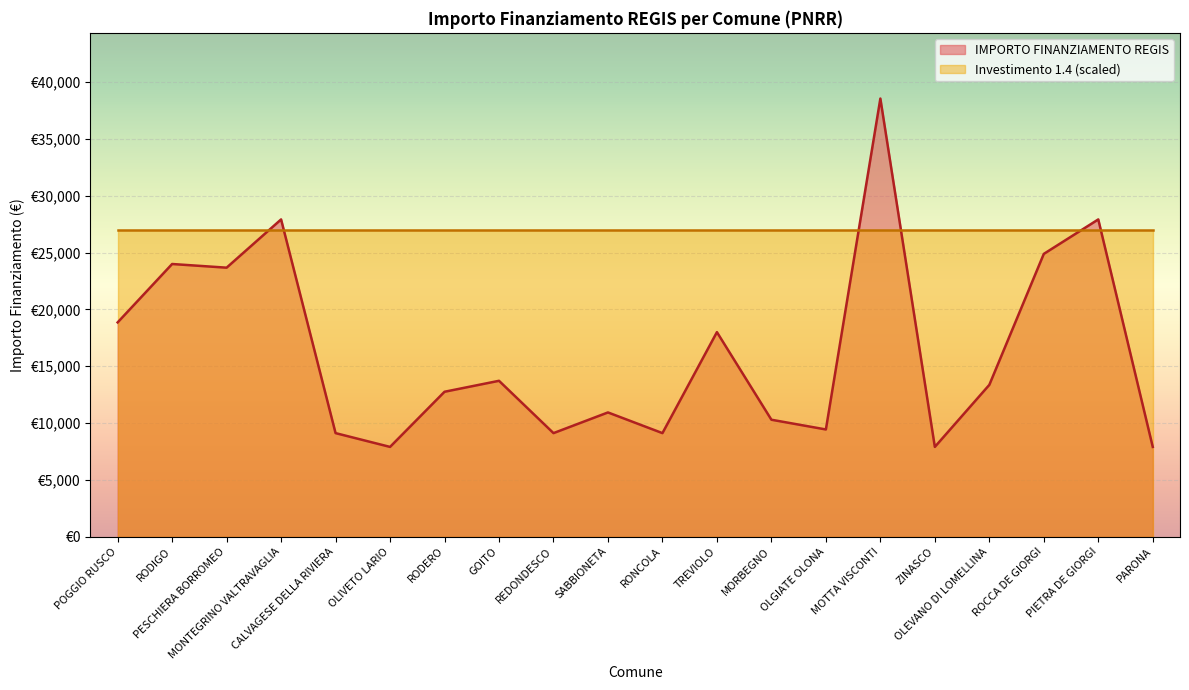

Where is the first local maximum?

RODIGO